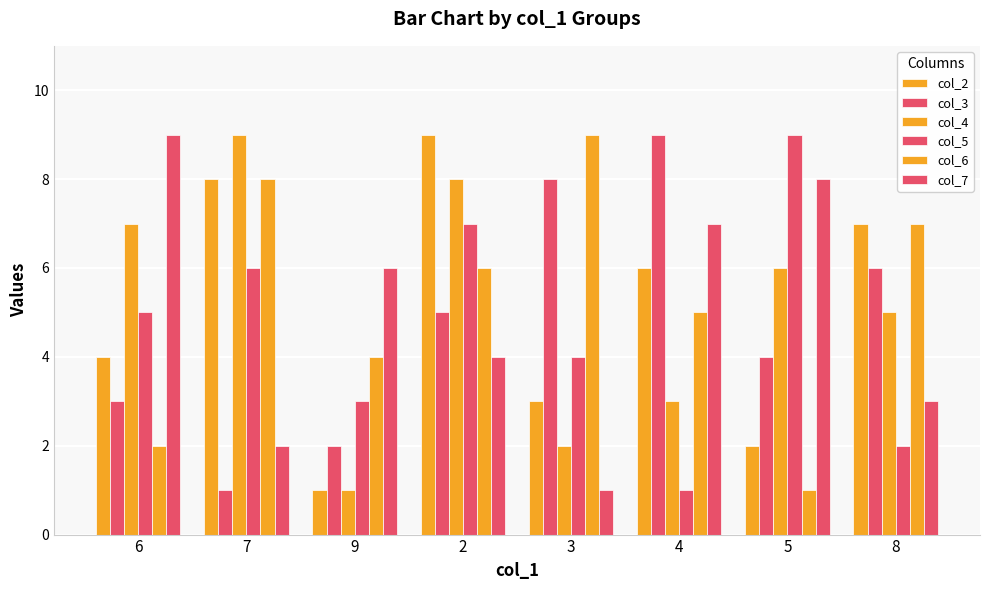

What is the value of the col_2 bar at the 5th from the left?

3